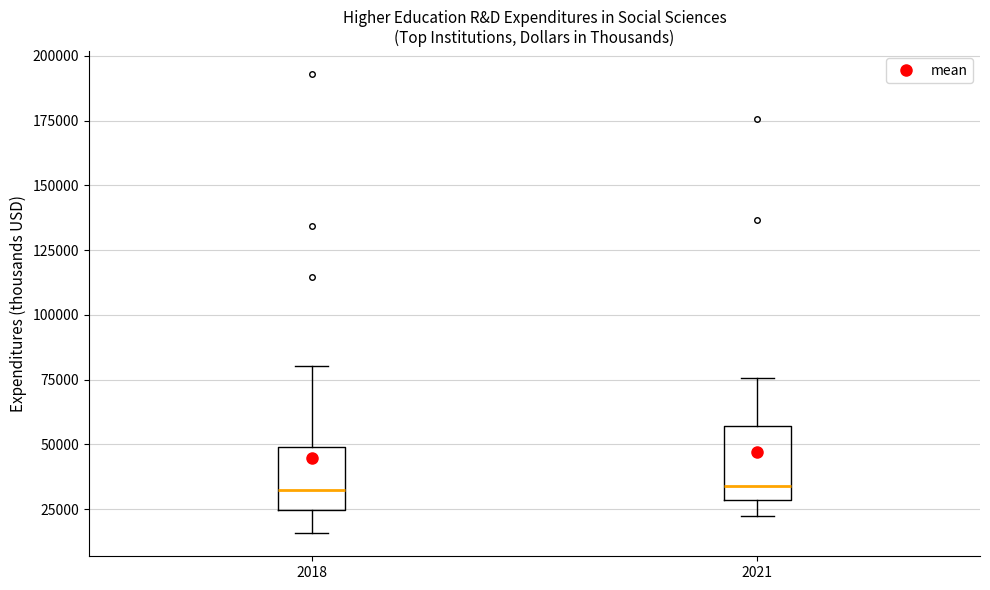

Reading left to right, read every box against the y-axis: the position of its median line, the range the box covers, and the ends of its whiskers. The values are not printed on the chart, so give them approximately, as read against the axis.

2018: median 30000, box 25000 to 50000, whiskers 15000 to 80000
2021: median 35000, box 30000 to 55000, whiskers 20000 to 75000